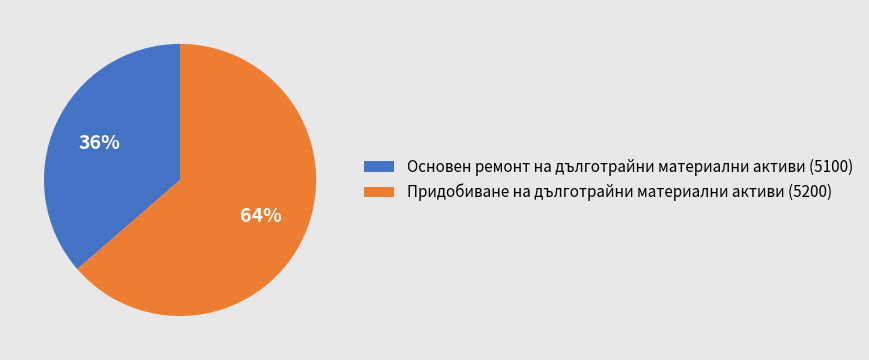

Count the number of slices in the pie.

2